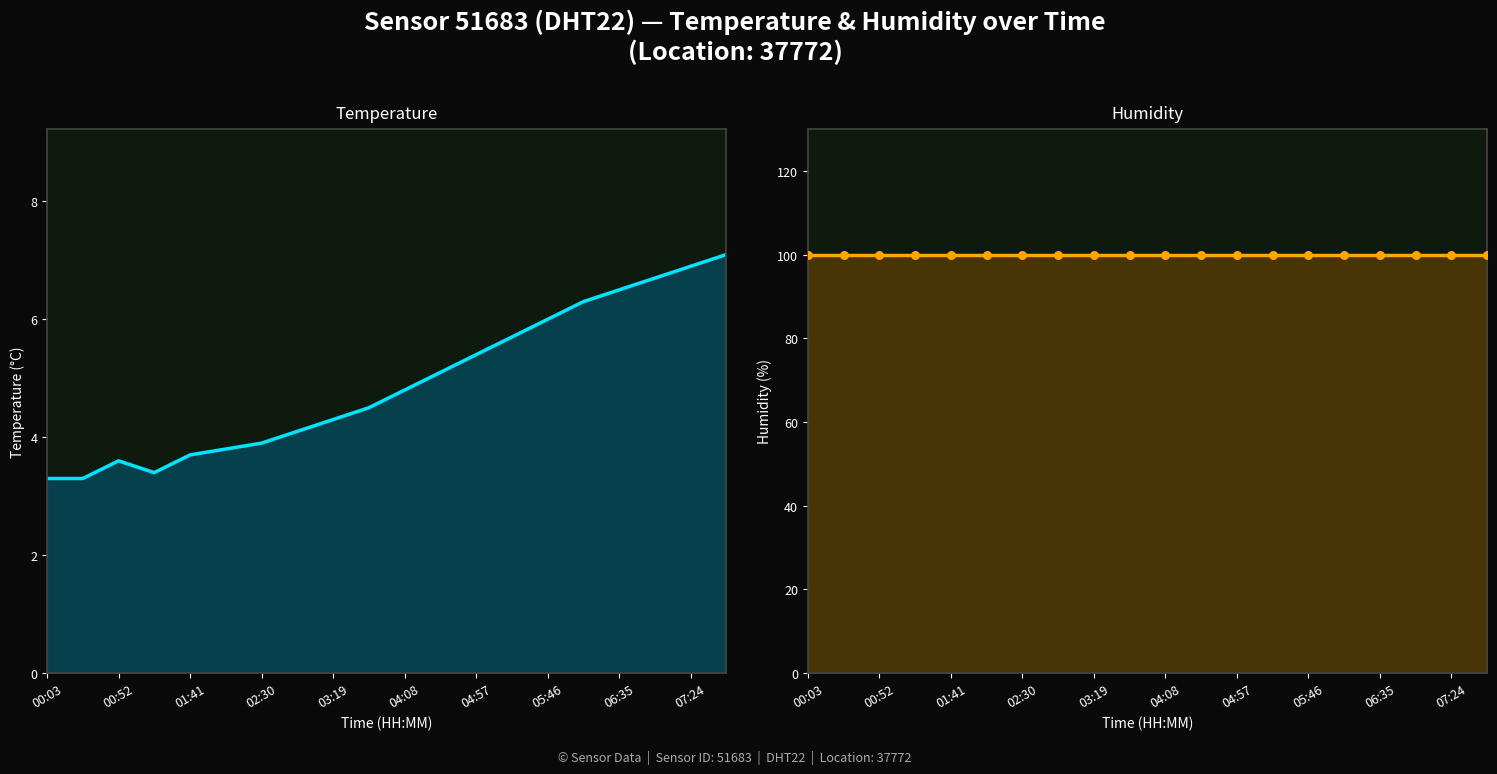

At how many categories does at least one series exceed 17?

20